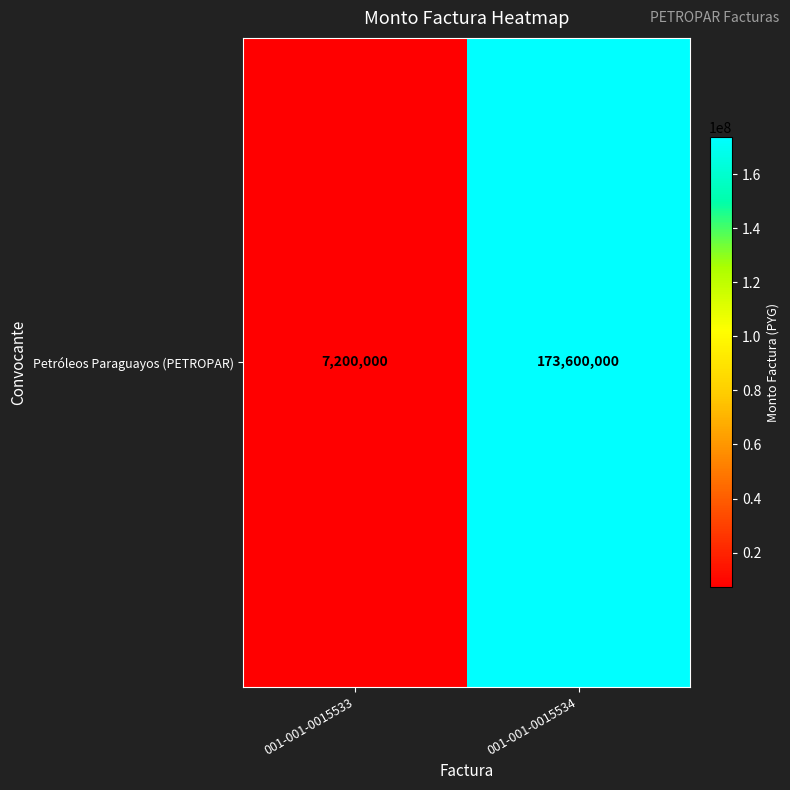

How many data points are less than 173600000?

1